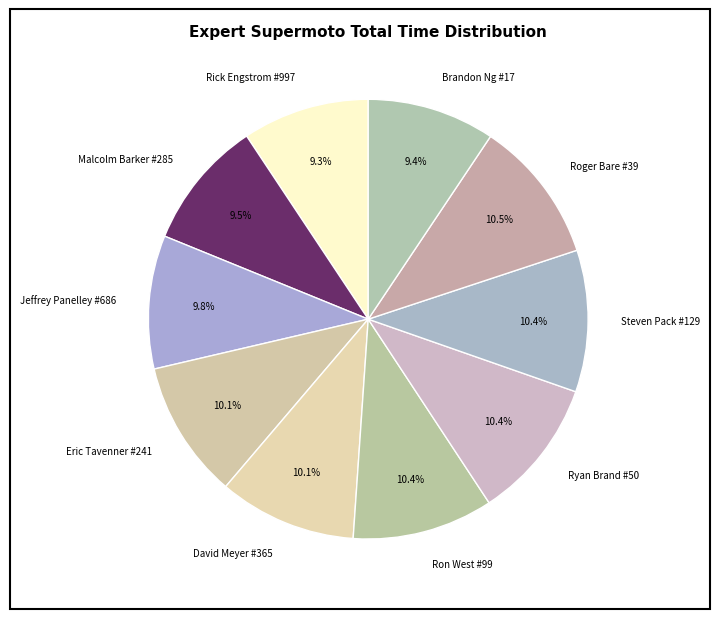

Does Ron West #99 account for over 50% of the chart?

No